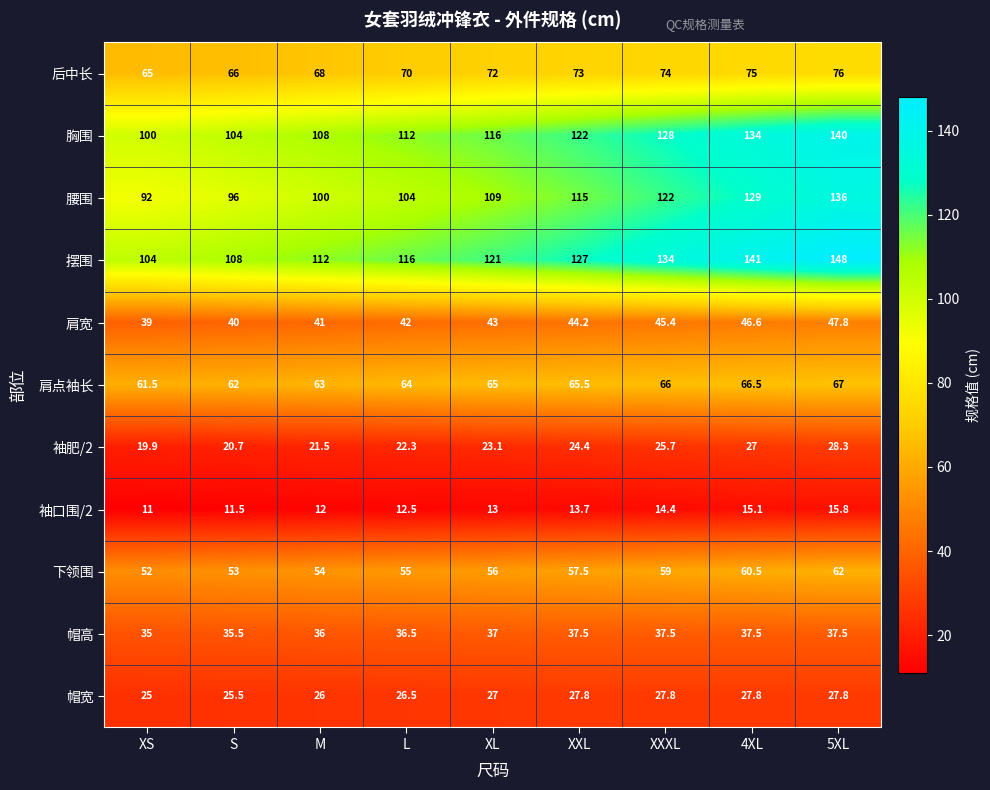

What is the sum of the 下领围 values at L and 5XL?

117.0